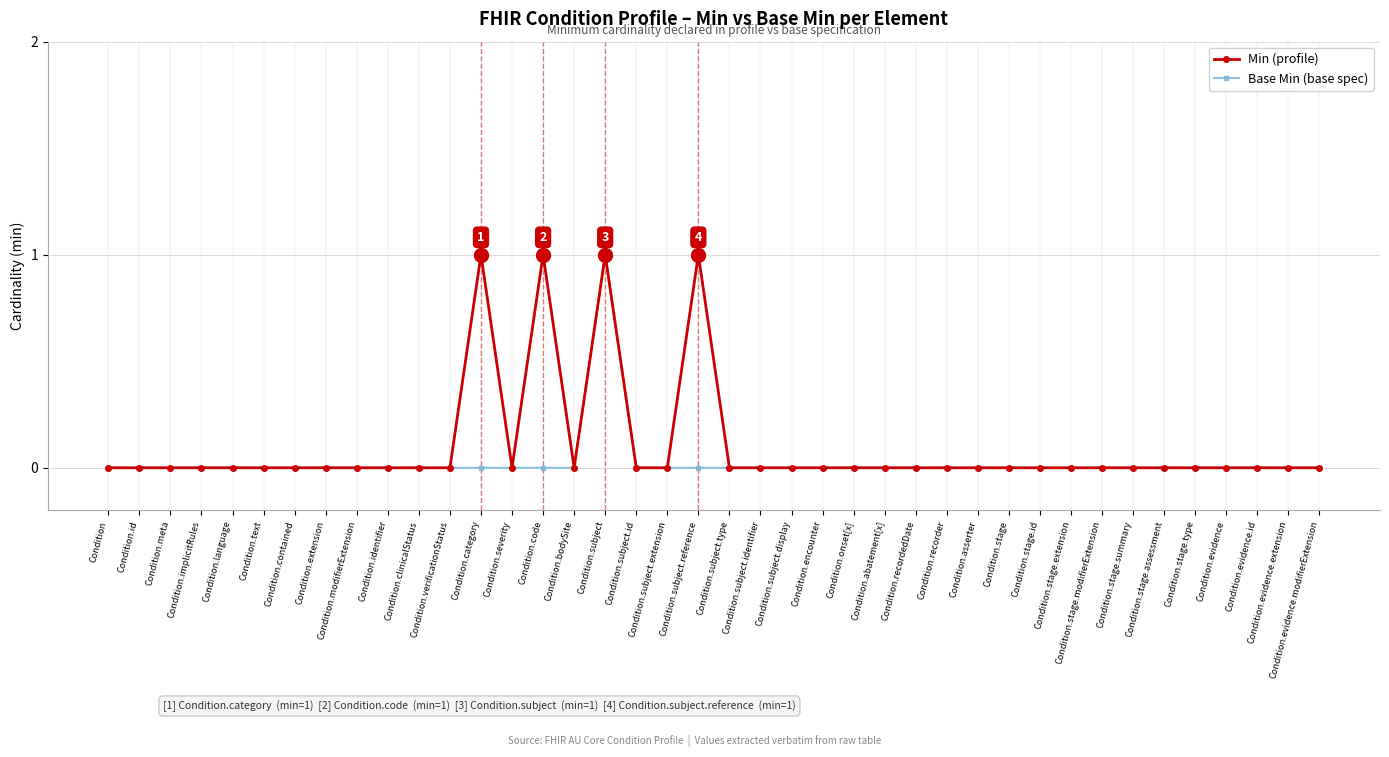

Reading left to right, what are all the values shown in this chart?

Min (profile): Condition=0	Condition.id=0	Condition.meta=0	Condition.implicitRules=0	Condition.language=0	Condition.text=0	Condition.contained=0	Condition.extension=0	Condition.modifierExtension=0	Condition.identifier=0	Condition.clinicalStatus=0	Condition.verificationStatus=0	Condition.category=1	Condition.severity=0	Condition.code=1	Condition.bodySite=0	Condition.subject=1	Condition.subject.id=0	Condition.subject.extension=0	Condition.subject.reference=1	Condition.subject.type=0	Condition.subject.identifier=0	Condition.subject.display=0	Condition.encounter=0	Condition.onset[x]=0	Condition.abatement[x]=0	Condition.recordedDate=0	Condition.recorder=0	Condition.asserter=0	Condition.stage=0	Condition.stage.id=0	Condition.stage.extension=0	Condition.stage.modifierExtension=0	Condition.stage.summary=0	Condition.stage.assessment=0	Condition.stage.type=0	Condition.evidence=0	Condition.evidence.id=0	Condition.evidence.extension=0	Condition.evidence.modifierExtension=0
Base Min (base spec): Condition=0	Condition.id=0	Condition.meta=0	Condition.implicitRules=0	Condition.language=0	Condition.text=0	Condition.contained=0	Condition.extension=0	Condition.modifierExtension=0	Condition.identifier=0	Condition.clinicalStatus=0	Condition.verificationStatus=0	Condition.category=0	Condition.severity=0	Condition.code=0	Condition.bodySite=0	Condition.subject=1	Condition.subject.id=0	Condition.subject.extension=0	Condition.subject.reference=0	Condition.subject.type=0	Condition.subject.identifier=0	Condition.subject.display=0	Condition.encounter=0	Condition.onset[x]=0	Condition.abatement[x]=0	Condition.recordedDate=0	Condition.recorder=0	Condition.asserter=0	Condition.stage=0	Condition.stage.id=0	Condition.stage.extension=0	Condition.stage.modifierExtension=0	Condition.stage.summary=0	Condition.stage.assessment=0	Condition.stage.type=0	Condition.evidence=0	Condition.evidence.id=0	Condition.evidence.extension=0	Condition.evidence.modifierExtension=0